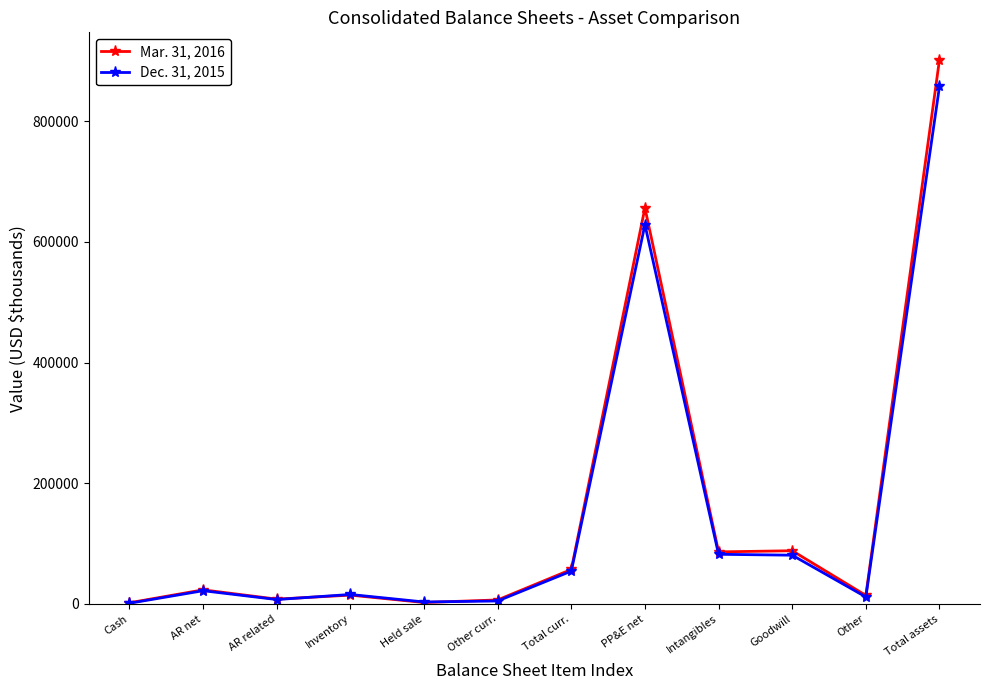

True or false: Dec. 31, 2015 has a value of 21953 at AR net.

True